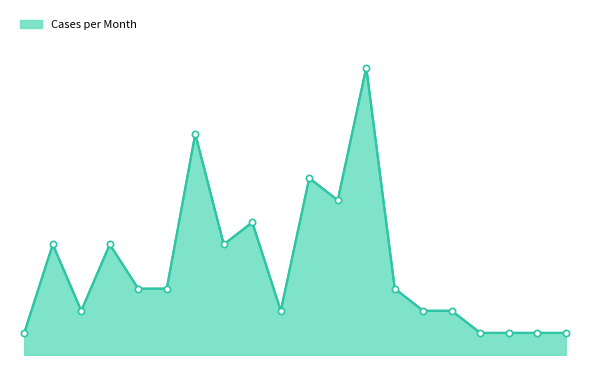

Does the chart have visible grid lines?

No